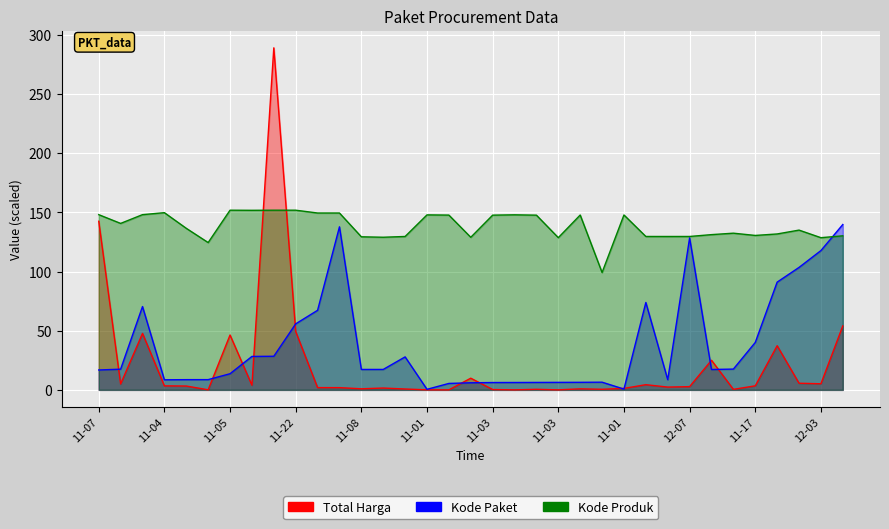

What are all the series names shown in the legend?

Total Harga, Kode Paket, Kode Produk